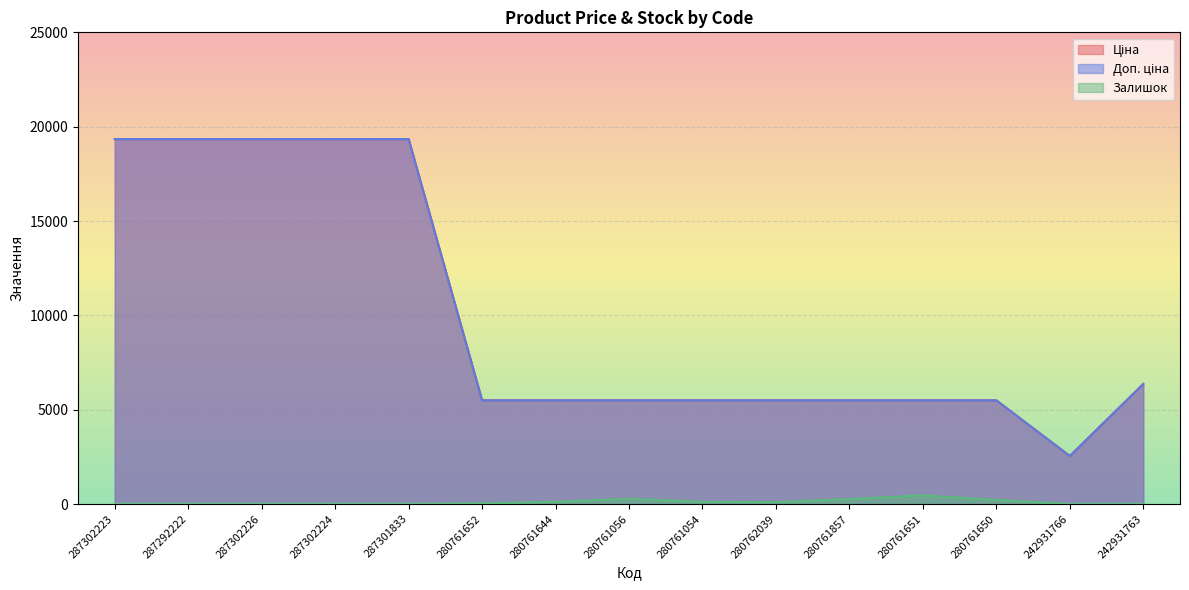

What is the difference between the highest and lowest values at 287302226?

19336.1